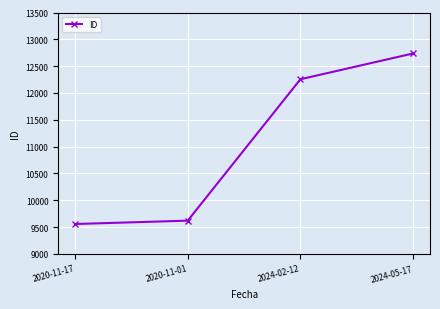

How many lines are shown in the chart?

1